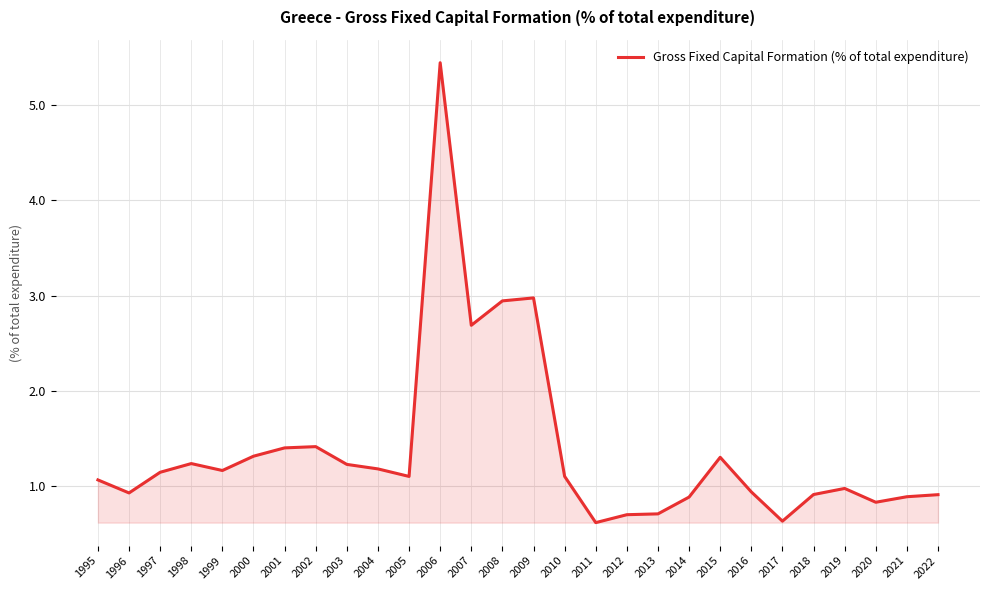

Which has a higher value, 1995 or 1997?

1997